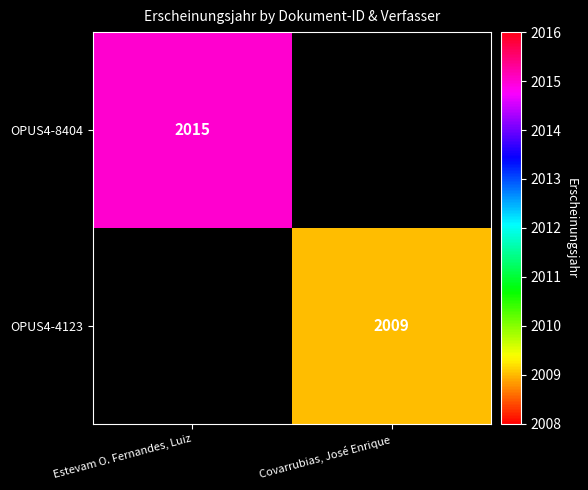

Is the value of OPUS4-4123 at Covarrubias, José Enrique greater than the value of OPUS4-8404 at Estevam O. Fernandes, Luiz?

No